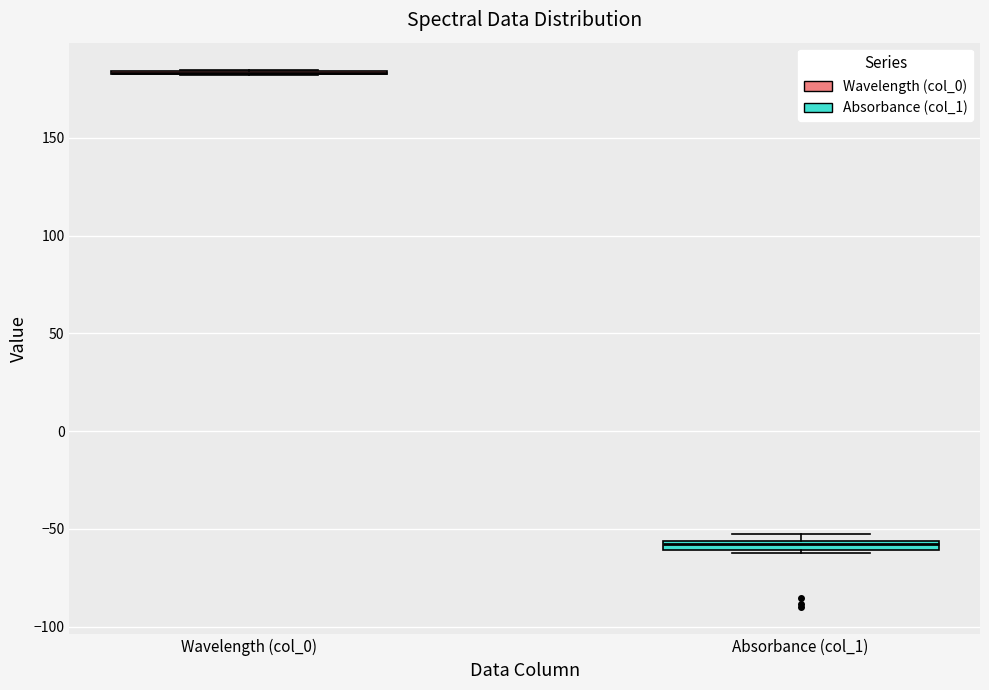

Where is the lower edge of the box for Absorbance (col_1) on the y-axis? The values are not printed on the chart, so give them approximately, as read against the axis.

-60